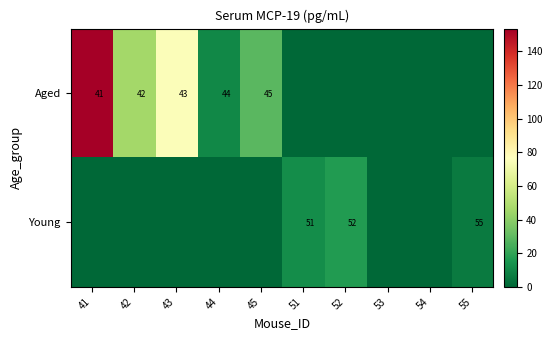

The Young series shows 55 at 55. True or false?

True